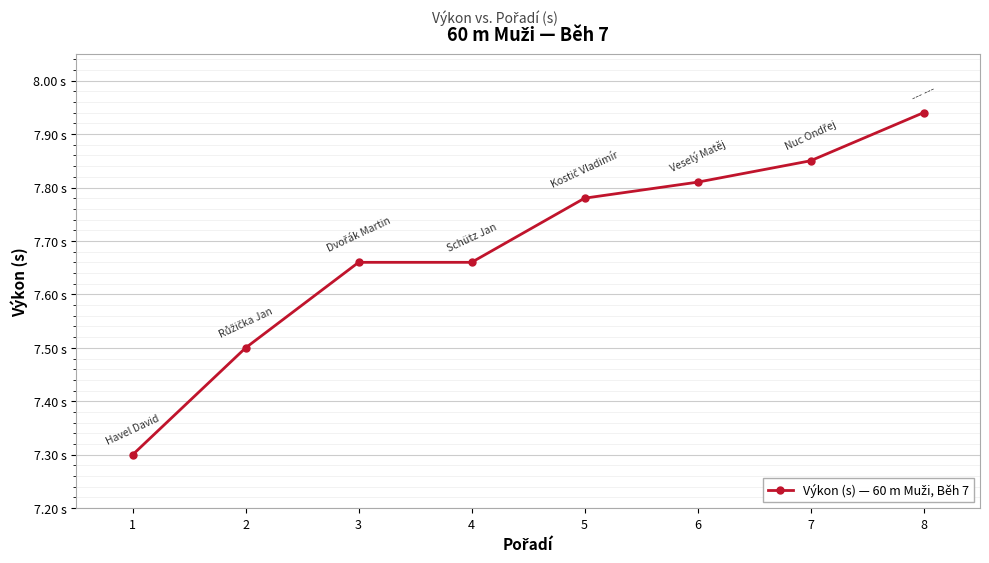

Is this an area chart (filled region under the line)?

No